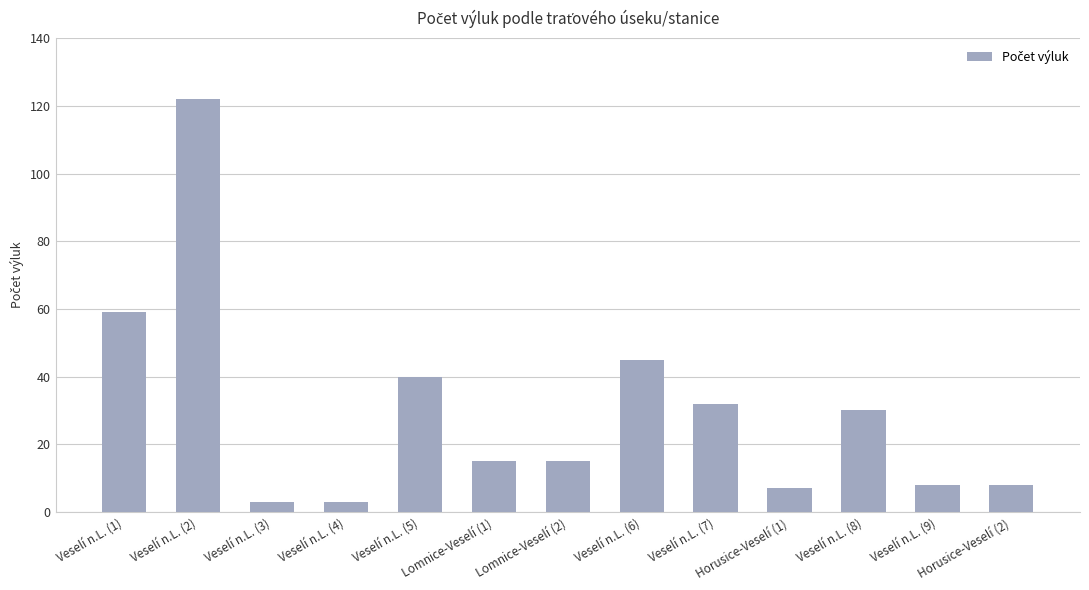

How many data points does each series have?

13